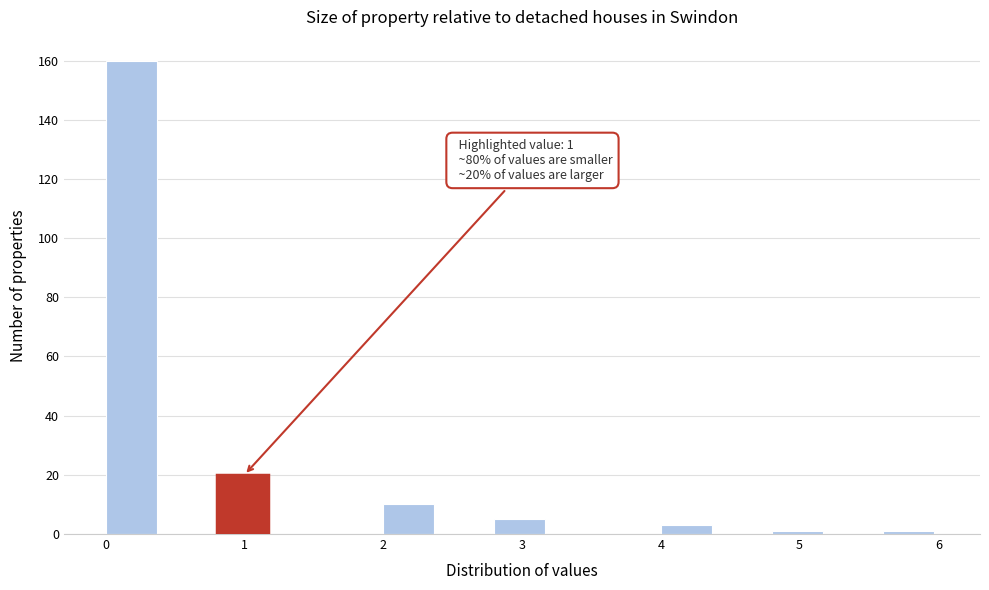

Over which range of the x-axis is the bar tallest?

0.0 to 0.4